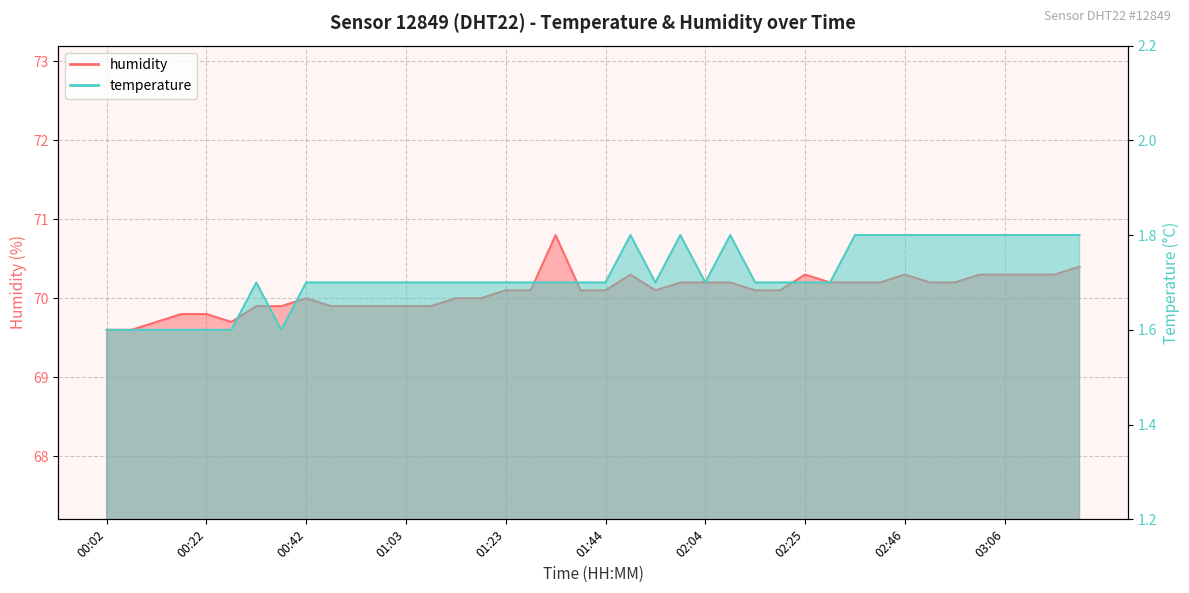

What is the sum of all temperature values?

68.6